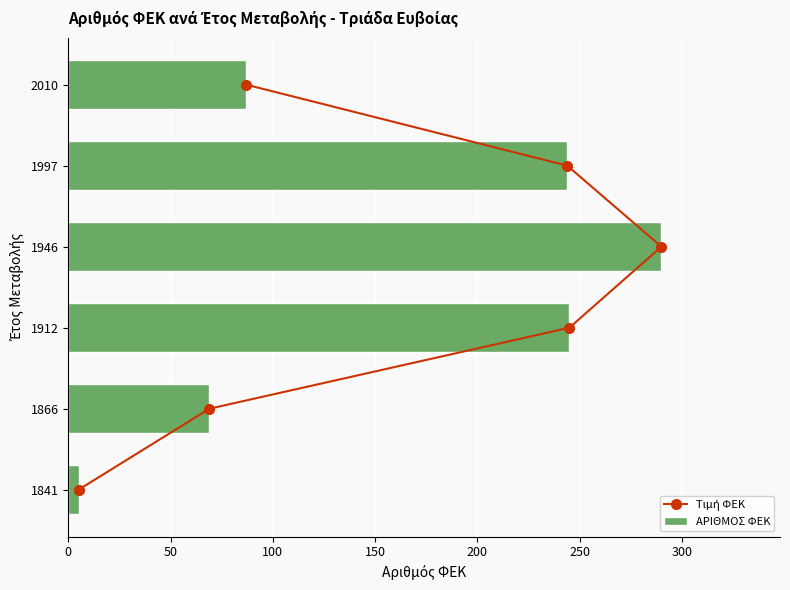

How many data points in Τιμή ΦΕΚ are above 3?

2